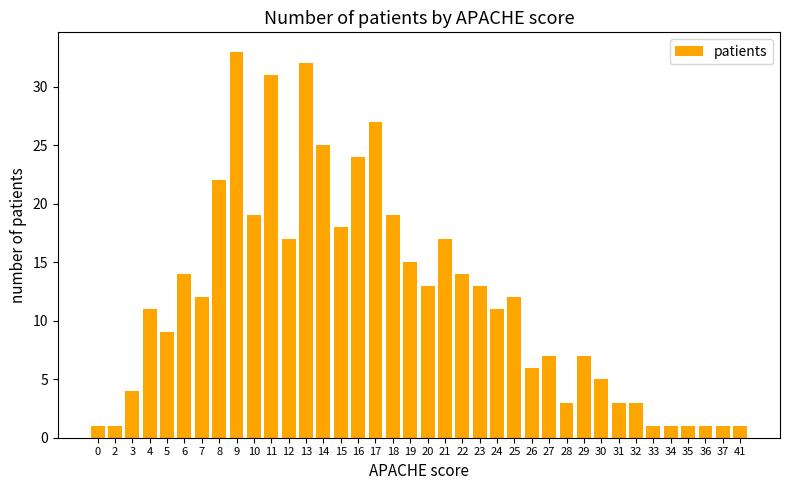

What is the value of the 1st bar from the left?

1